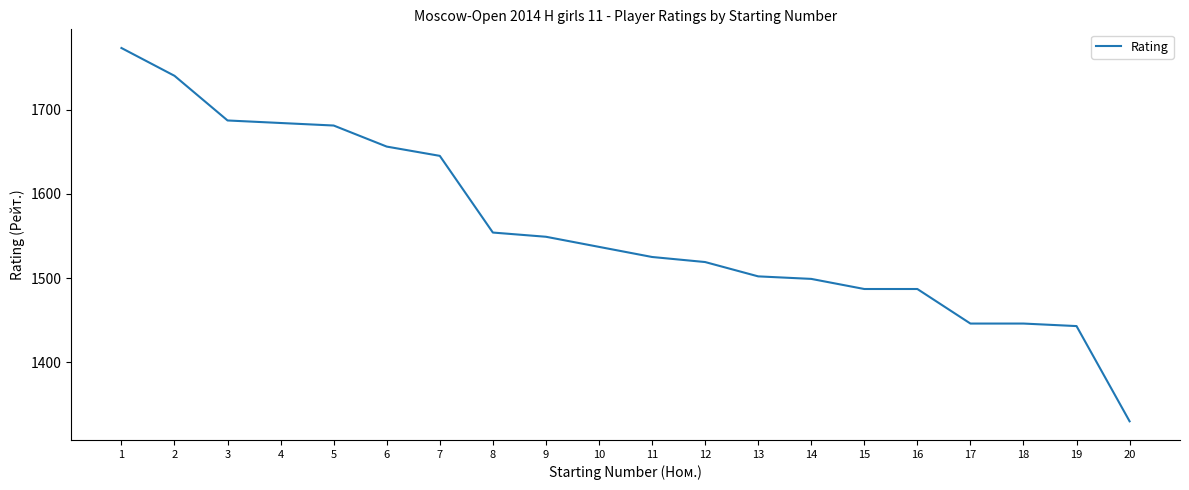

The value at 17 is 758. True or false?

False